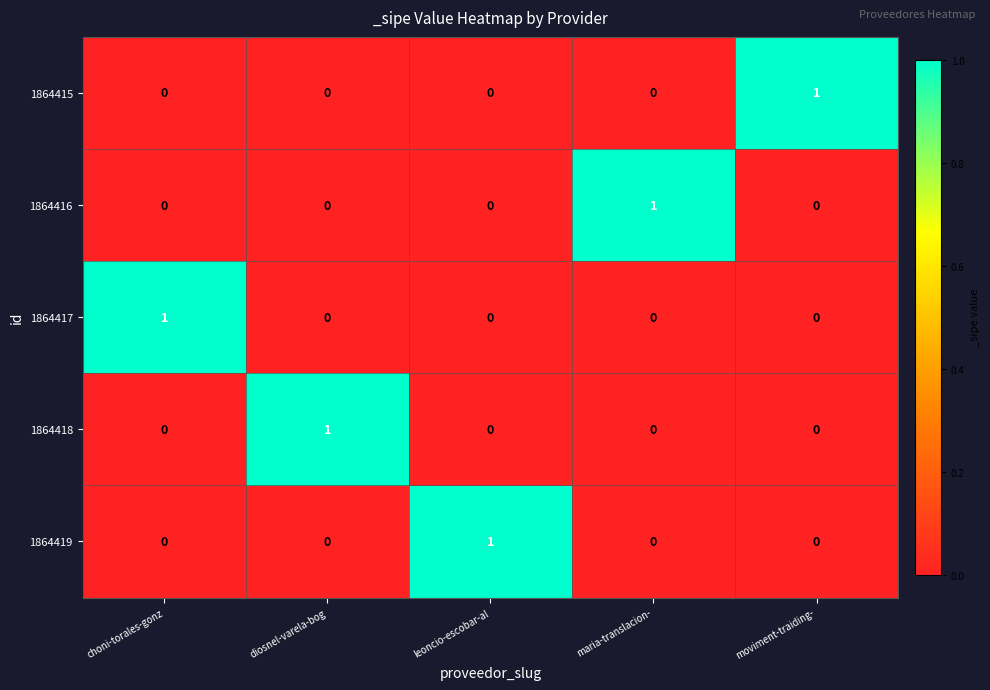

At which label does 1864419 reach its peak?

leoncio-escobar-al